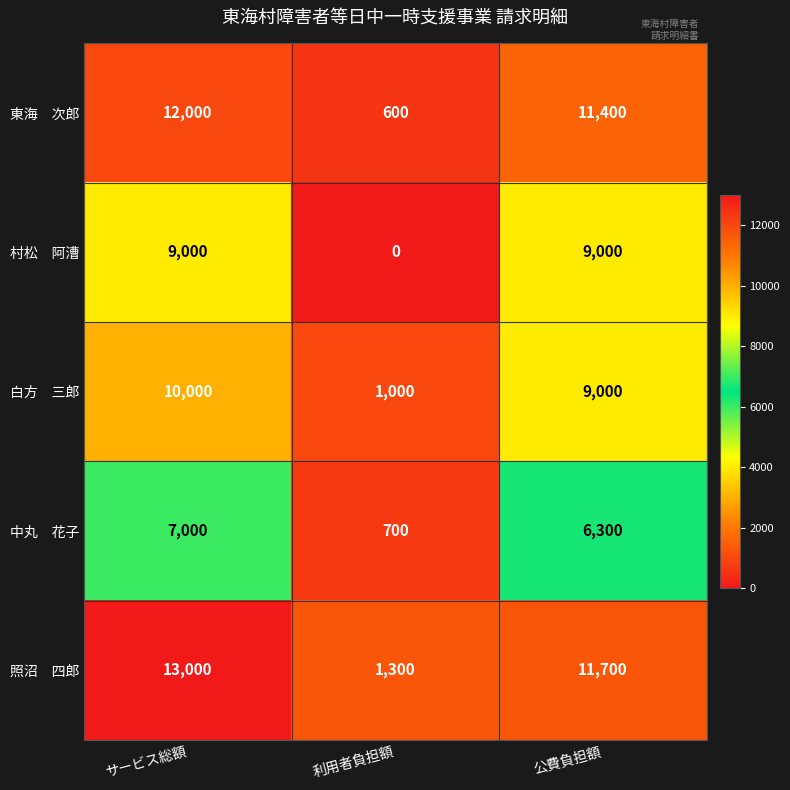

At how many categories does at least one series exceed 3251?

2